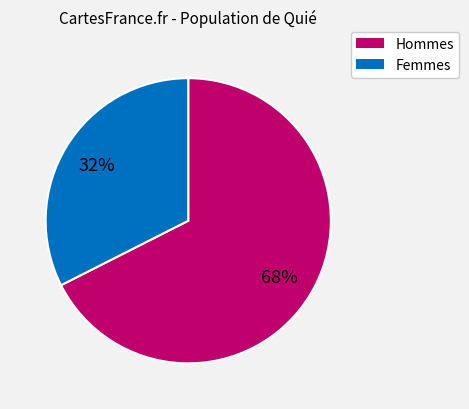

Is there any slice that represents more than half of the pie?

Yes